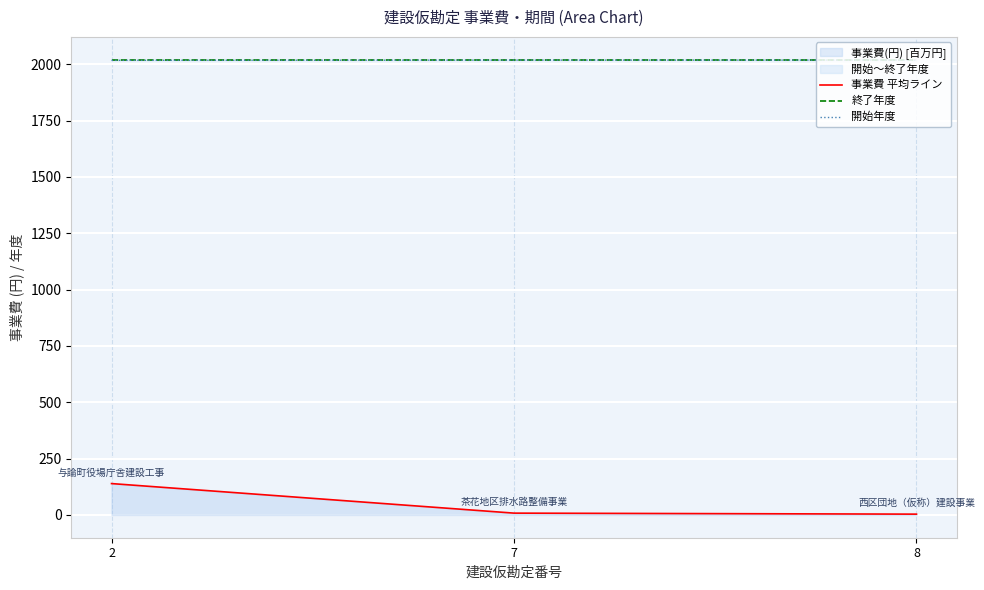

Reading left to right, transcribe all the data shown in this chart.

事業費 平均ライン: 2=139.2	7=8.1	8=3.6
終了年度: 2=2020.0	7=2020.0	8=2020.0
開始年度: 2=2017.0	7=2018.0	8=2018.0